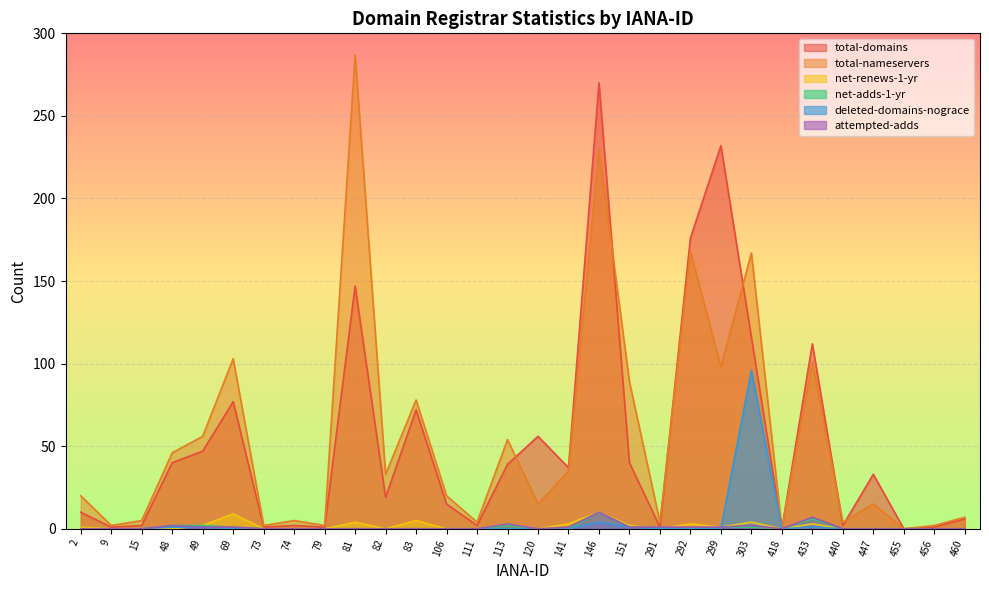

Is the value of net-adds-1-yr at 303 greater than the value of deleted-domains-nograce at 291?

Yes